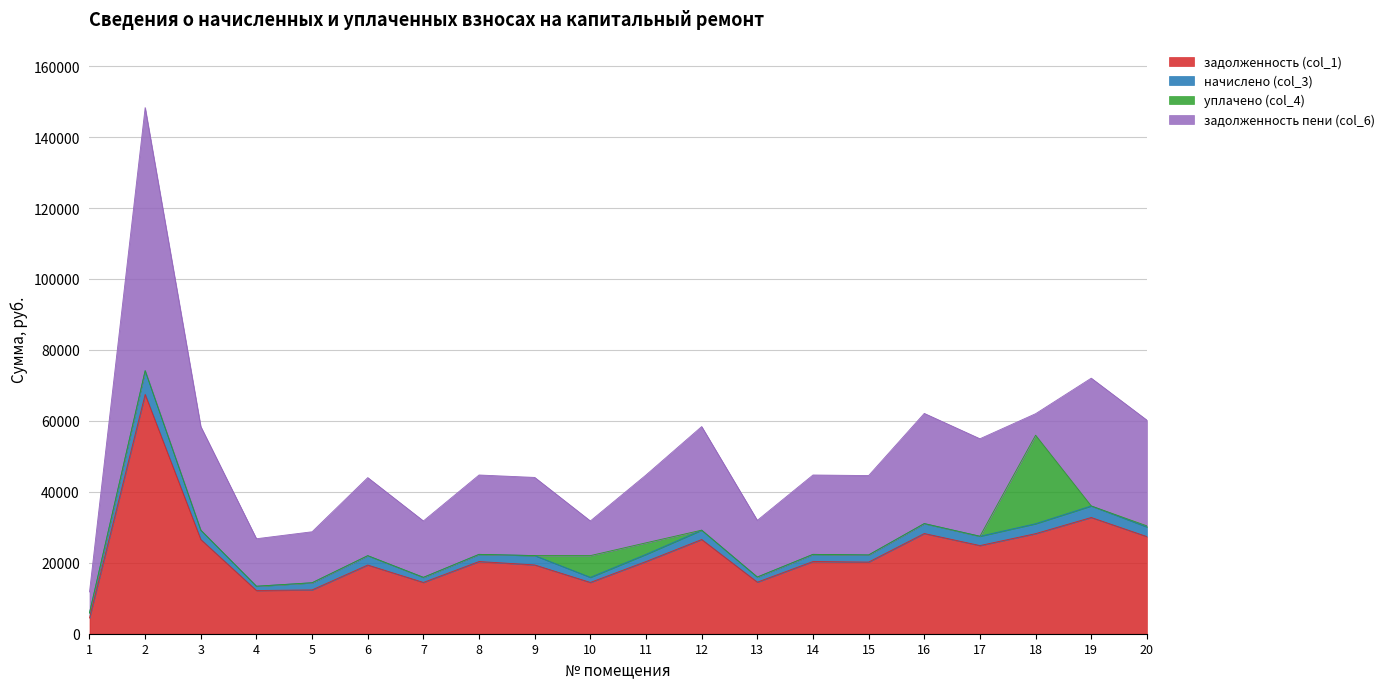

What is the sum of the начислено (col_3) values at 5 and 3?

4656.6